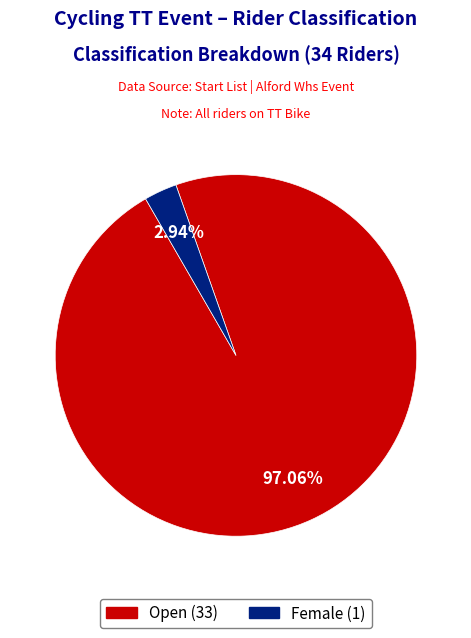

Does any single category account for the majority?

Yes